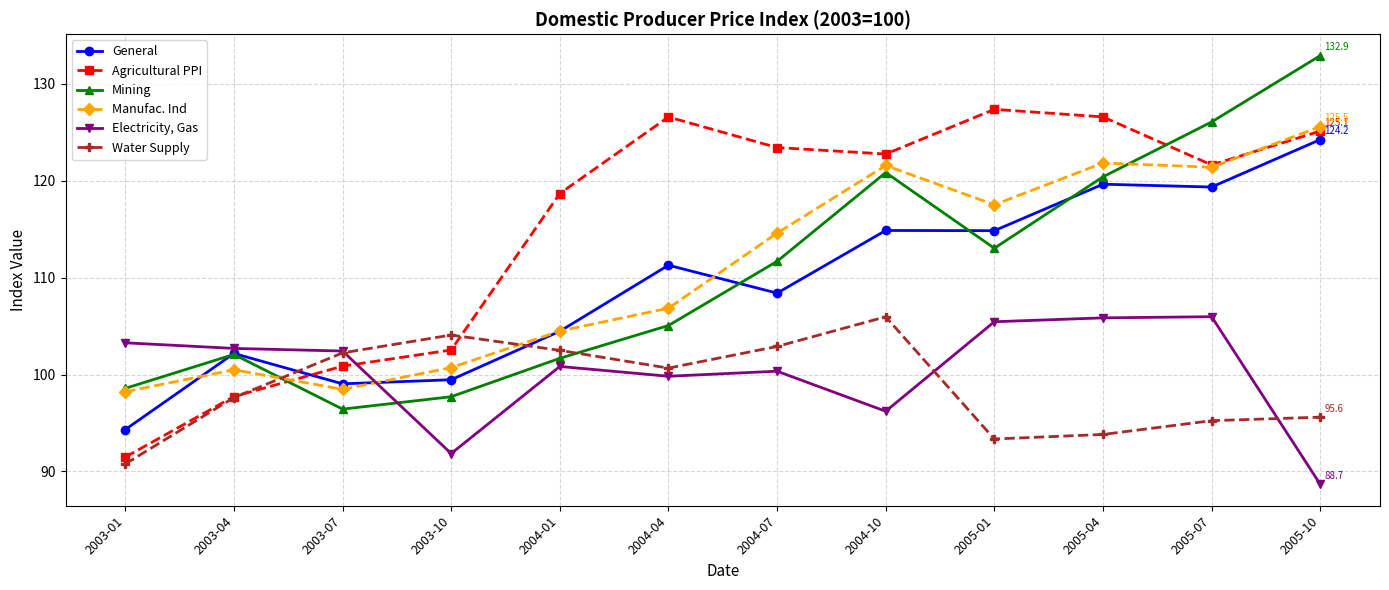

What is the difference between the maximum and minimum values in the General series?

29.9